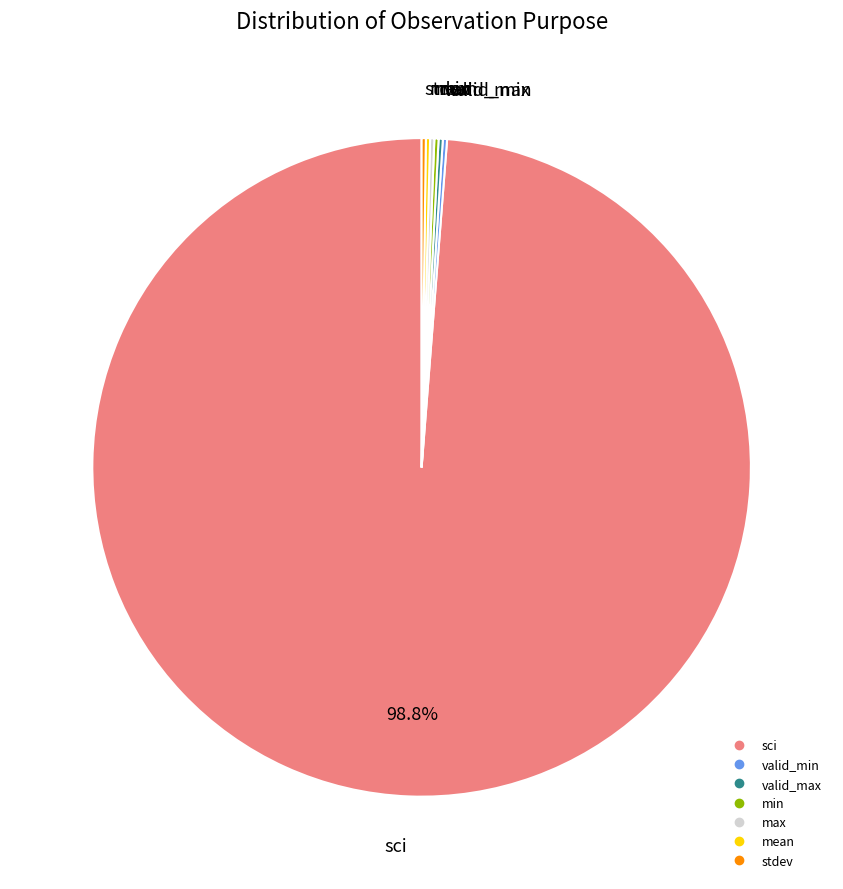

What percentage is NOT represented by sci?

1.2%